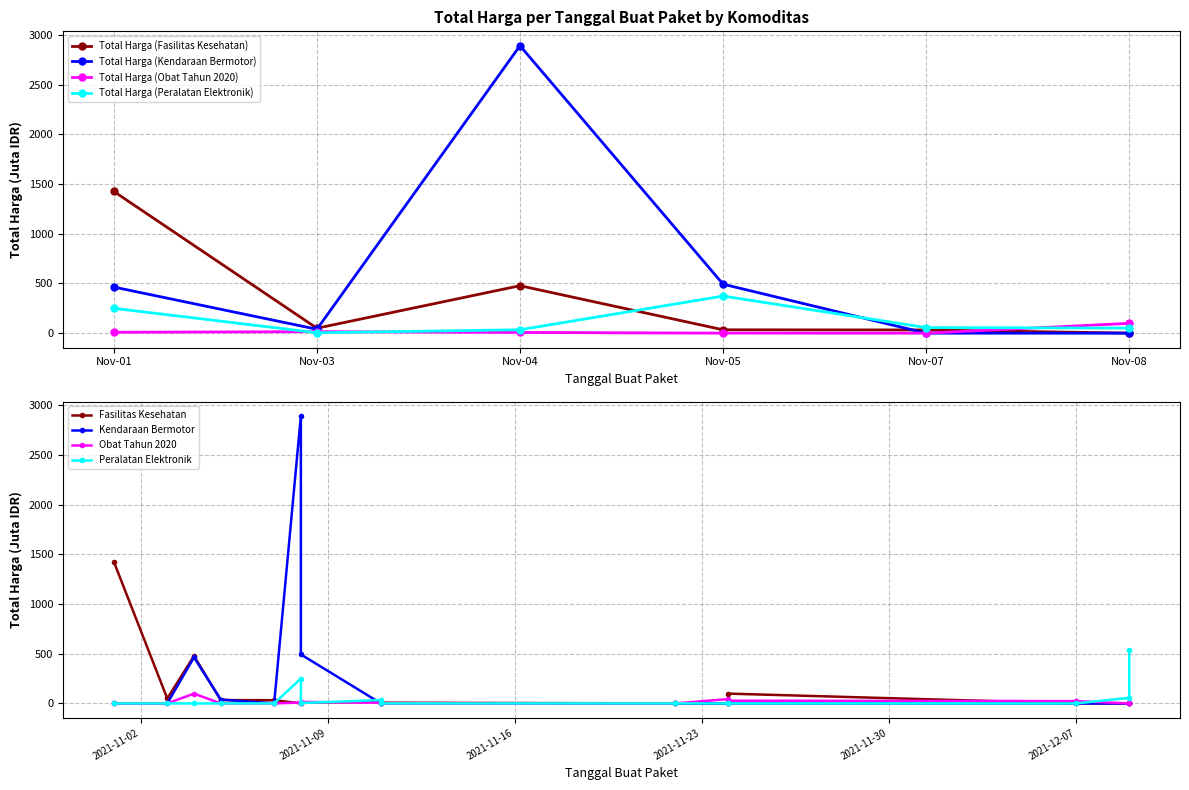

Where is the first local minimum for Total Harga (Fasilitas Kesehatan)?

Nov-03